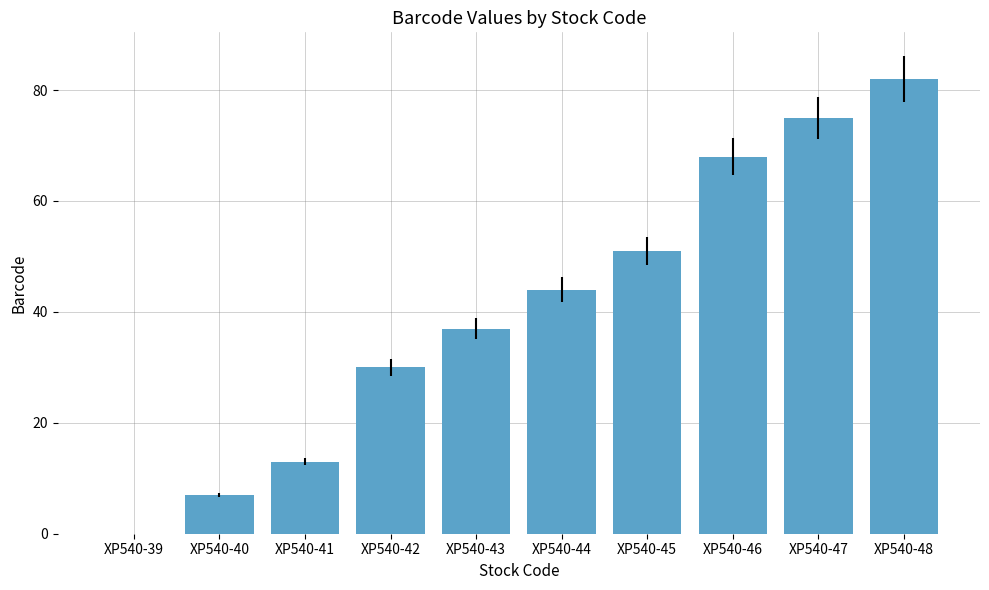

What is the sum of the values at XP540-40 and XP540-46?

75